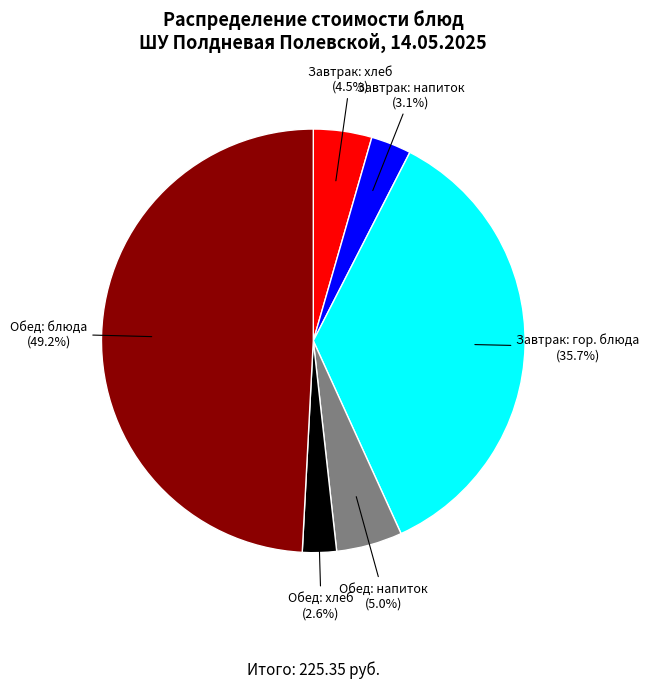

Does any single category account for the majority?

No